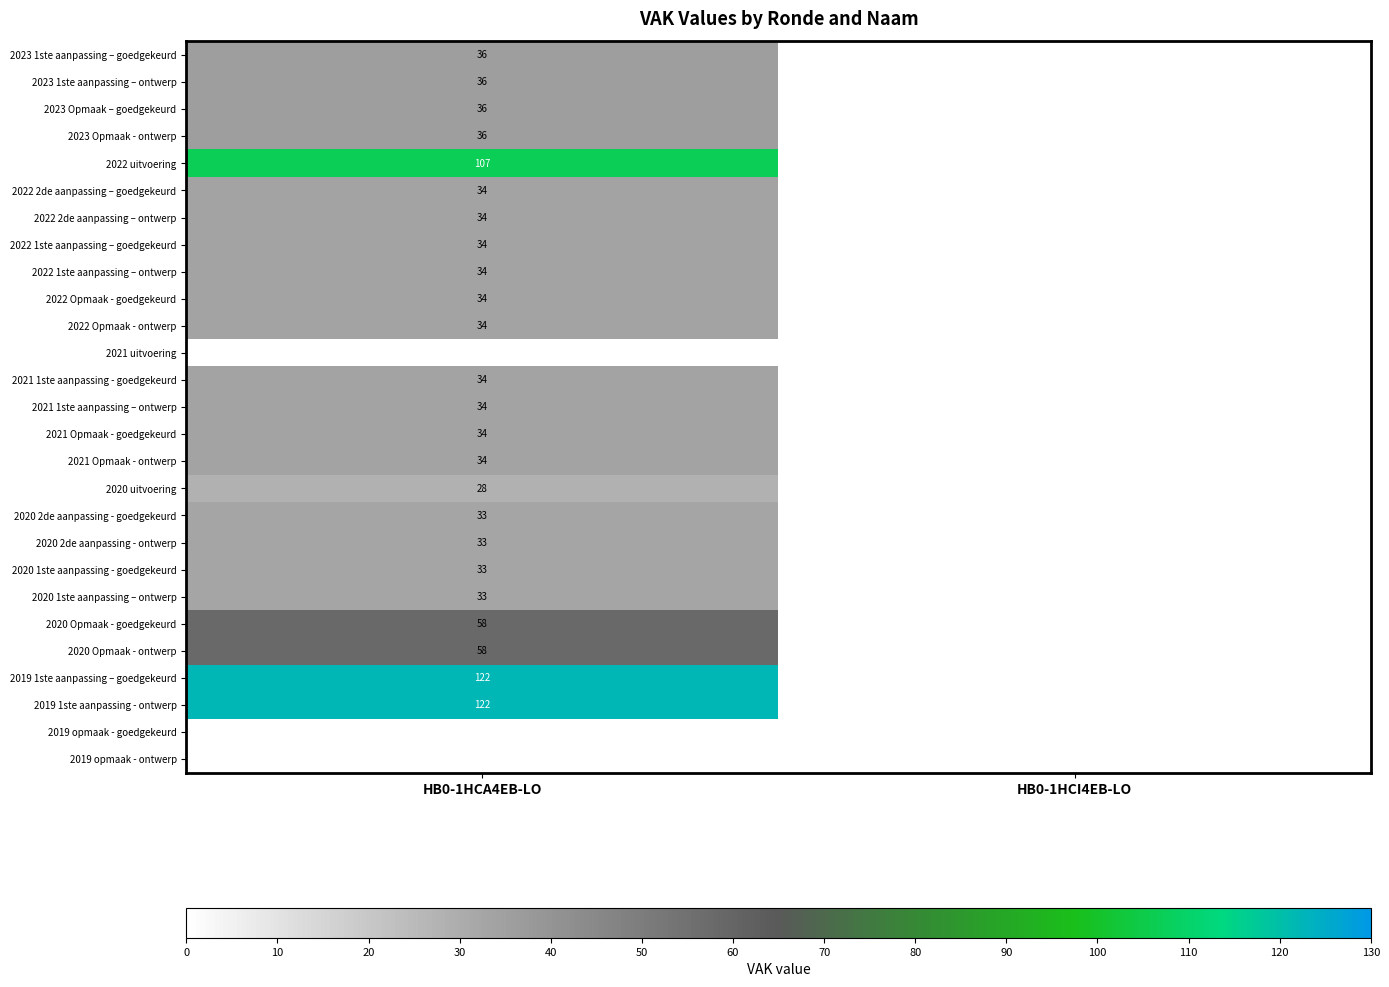

Is the value of 2023 Opmaak – goedgekeurd at HB0-1HCA4EB-LO greater than the value of 2022 Opmaak - ontwerp at HB0-1HCA4EB-LO?

Yes